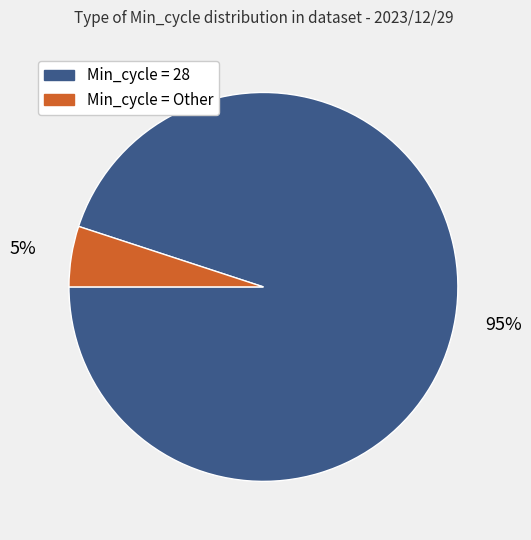

To the nearest percent, what is the difference between the largest and smallest slice percentages?

90%